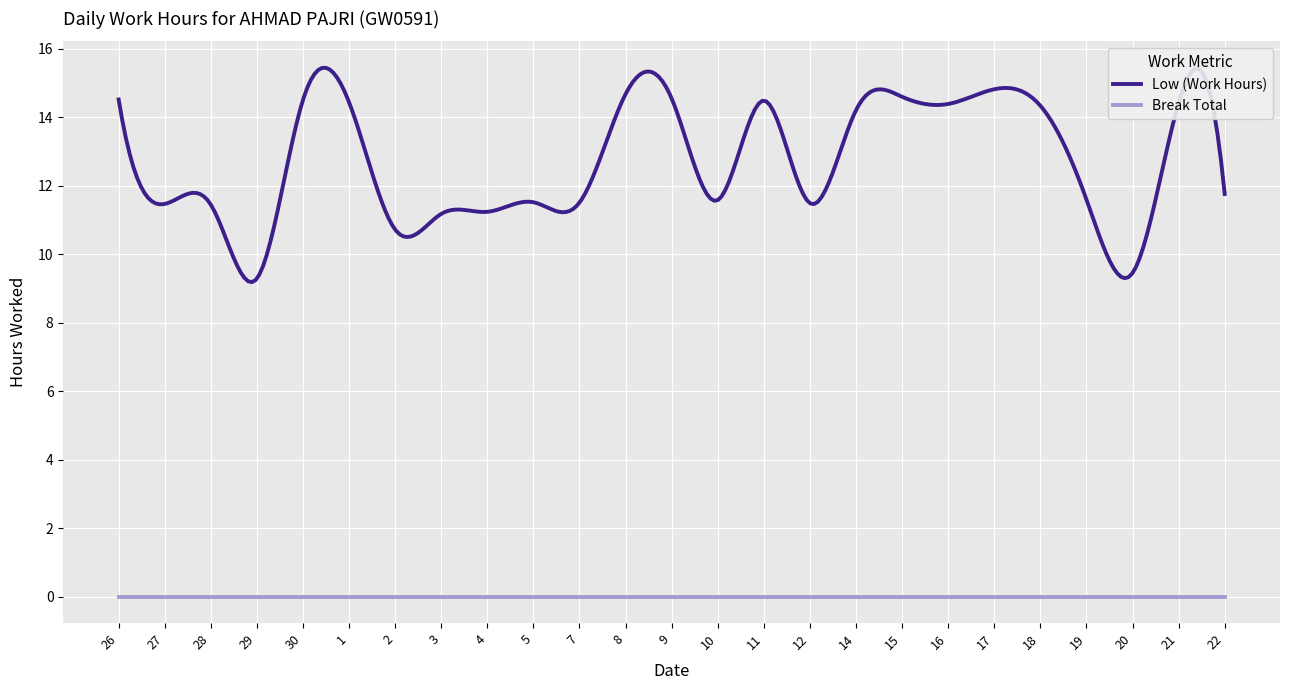

What is the label of the 18th point from the left?

15